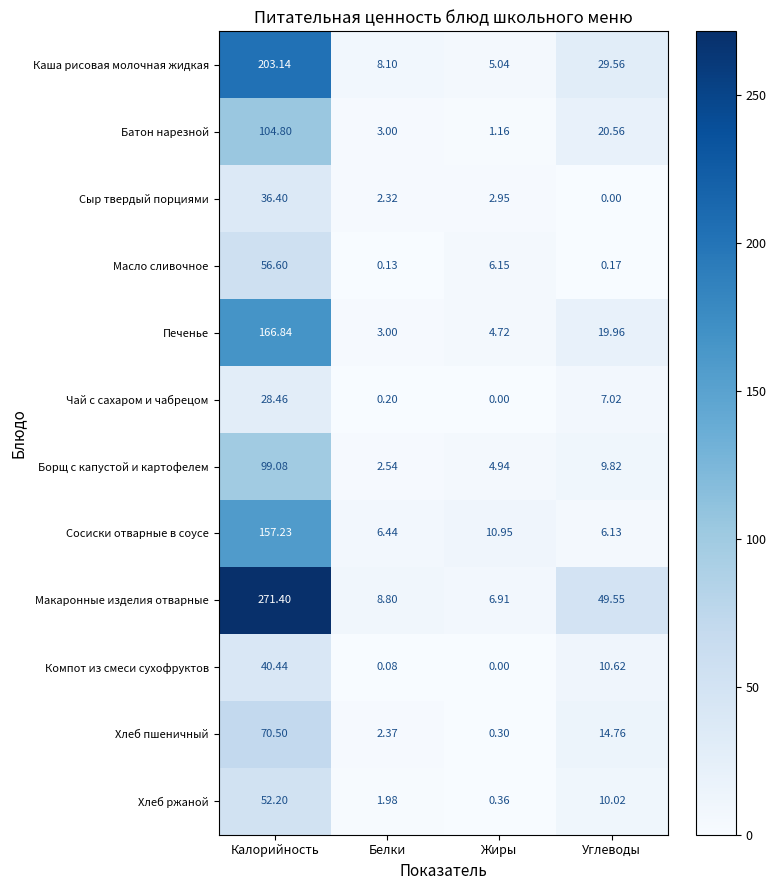

List the series in order of their peak value, highest first.

Макаронные изделия отварные, Каша рисовая молочная жидкая, Печенье, Сосиски отварные в соусе, Батон нарезной, Борщ с капустой и картофелем, Хлеб пшеничный, Масло сливочное, Хлеб ржаной, Компот из смеси сухофруктов, Сыр твердый порциями, Чай с сахаром и чабрецом